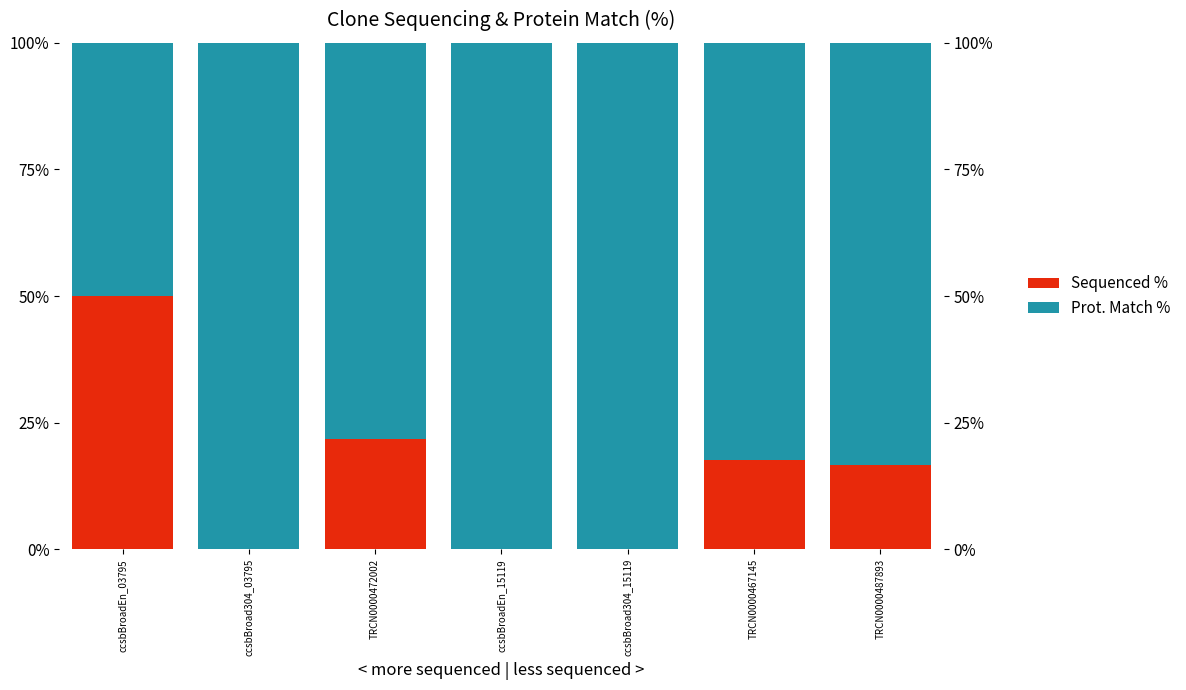

How many bars are there in each group?

2